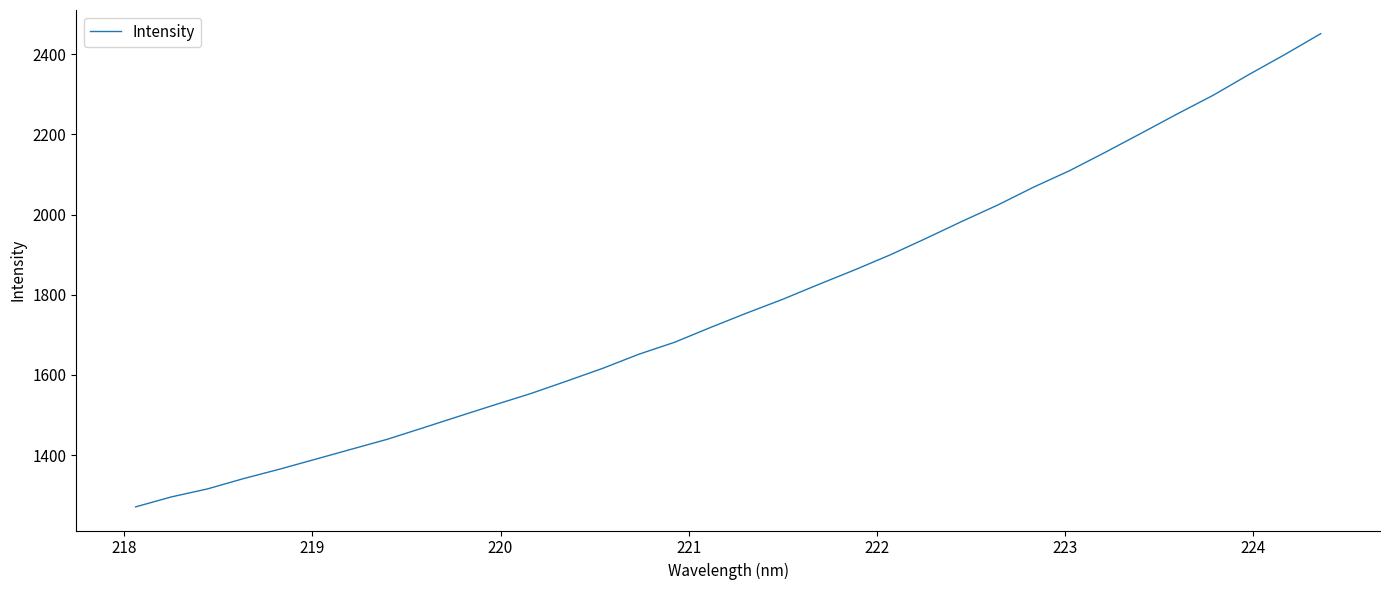

What is the minimum value shown in the chart?

1270.7